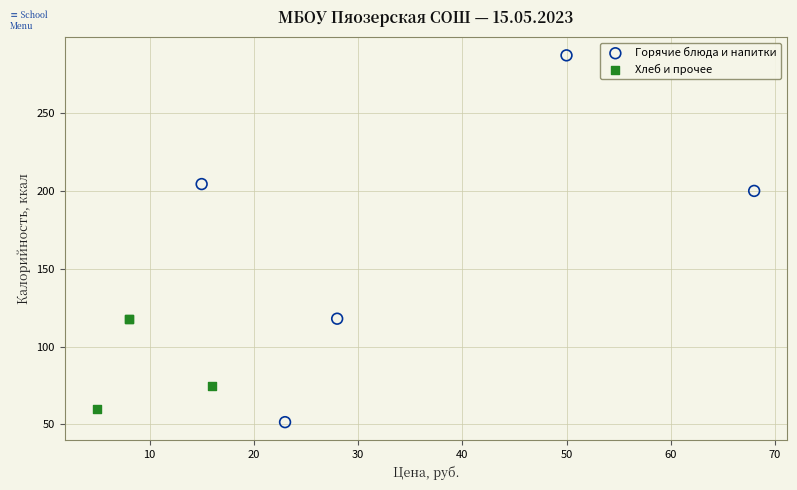

Which series reaches the maximum Y coordinate?

Горячие блюда и напитки